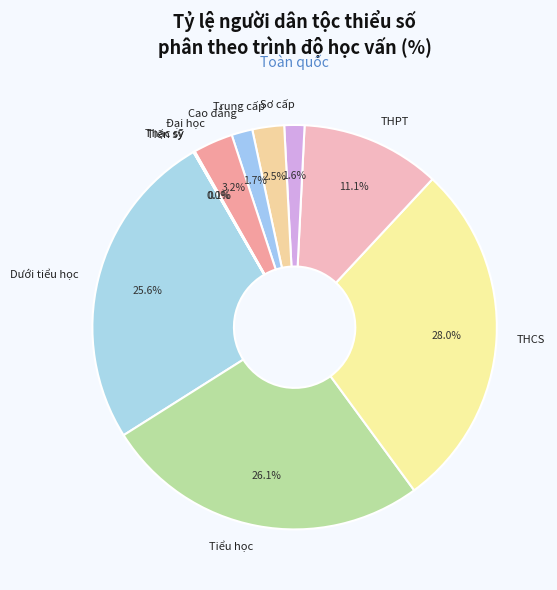

Which has a higher value, Dưới tiểu học or THCS?

THCS